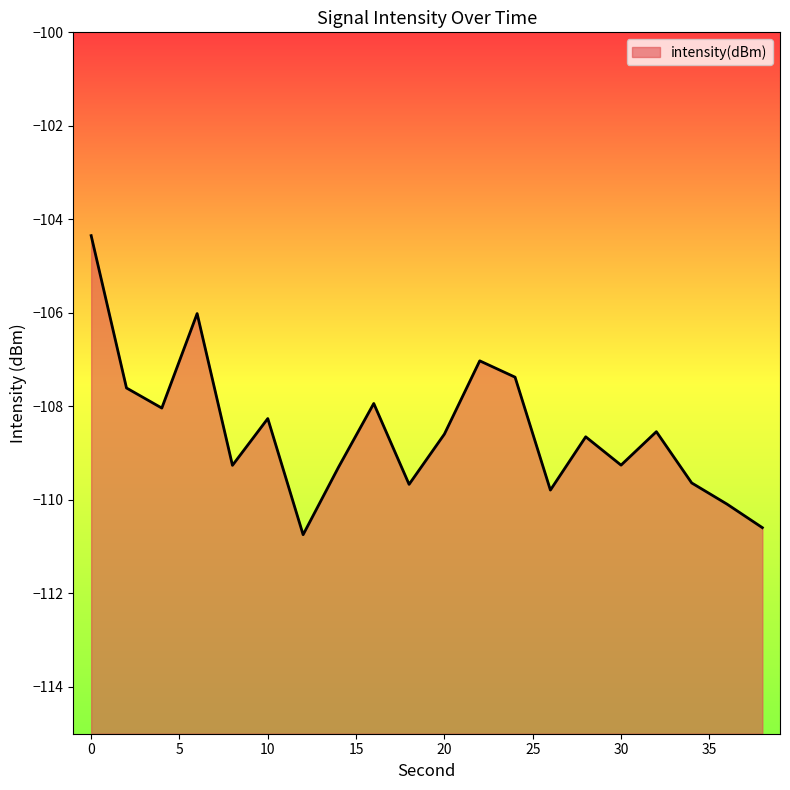

Rank the categories by value from highest to lowest.

0, 6, 22, 24, 2, 16, 4, 10, 32, 20, 28, 30, 8, 14, 34, 18, 26, 36, 38, 12